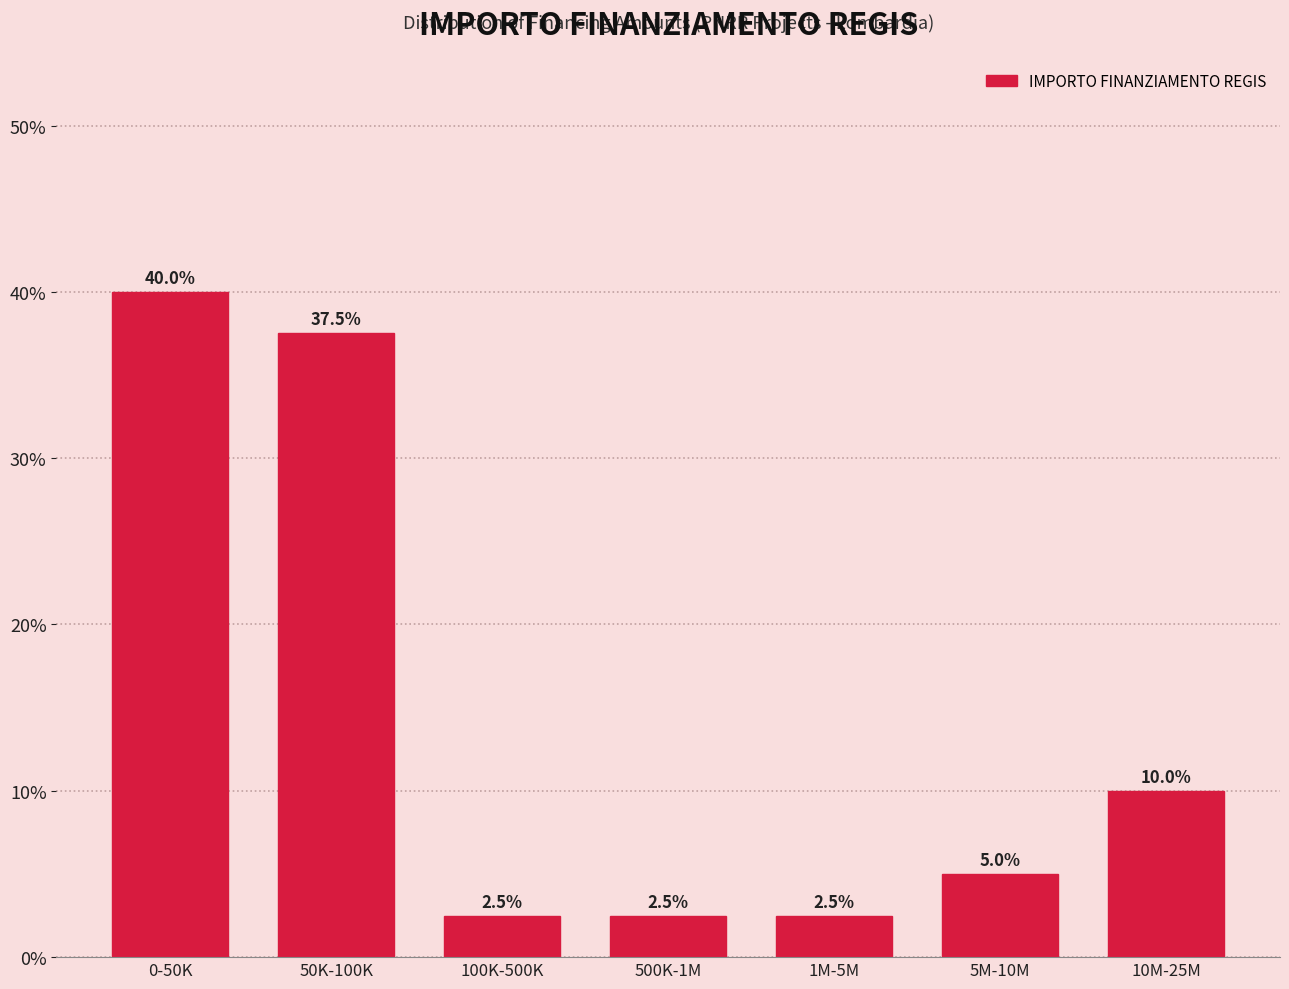

Reading right to left, what are all the values shown in this chart?

10M-25M=10.0	5M-10M=5.0	1M-5M=2.5	500K-1M=2.5	100K-500K=2.5	50K-100K=37.5	0-50K=40.0